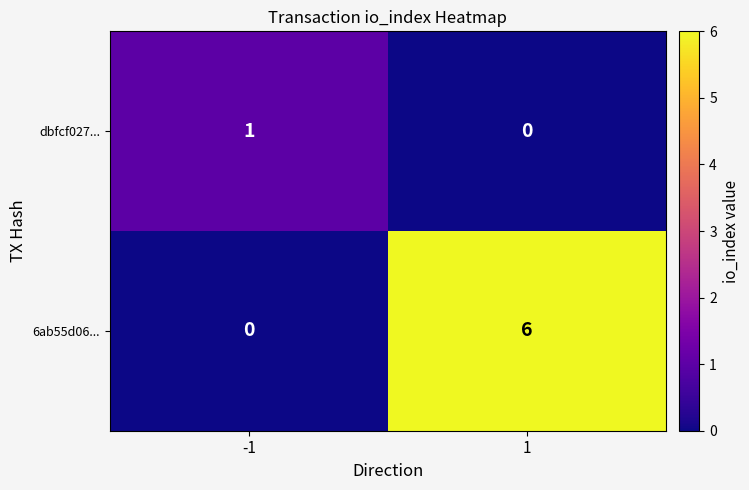

At which category is the sum across all series the highest?

1